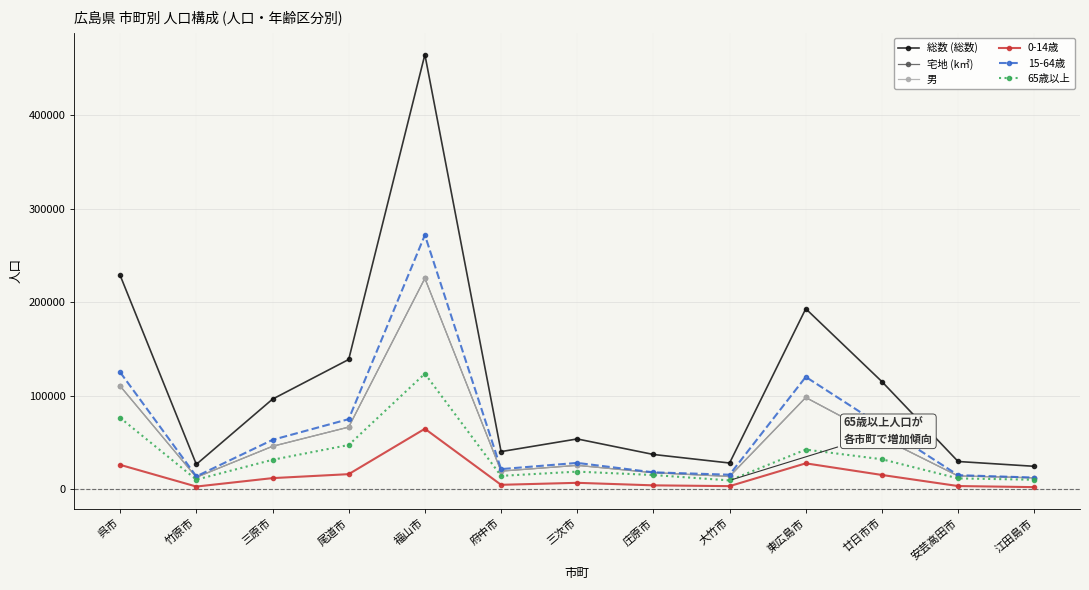

How many values in the 15-64歳 series are below 27983?

6